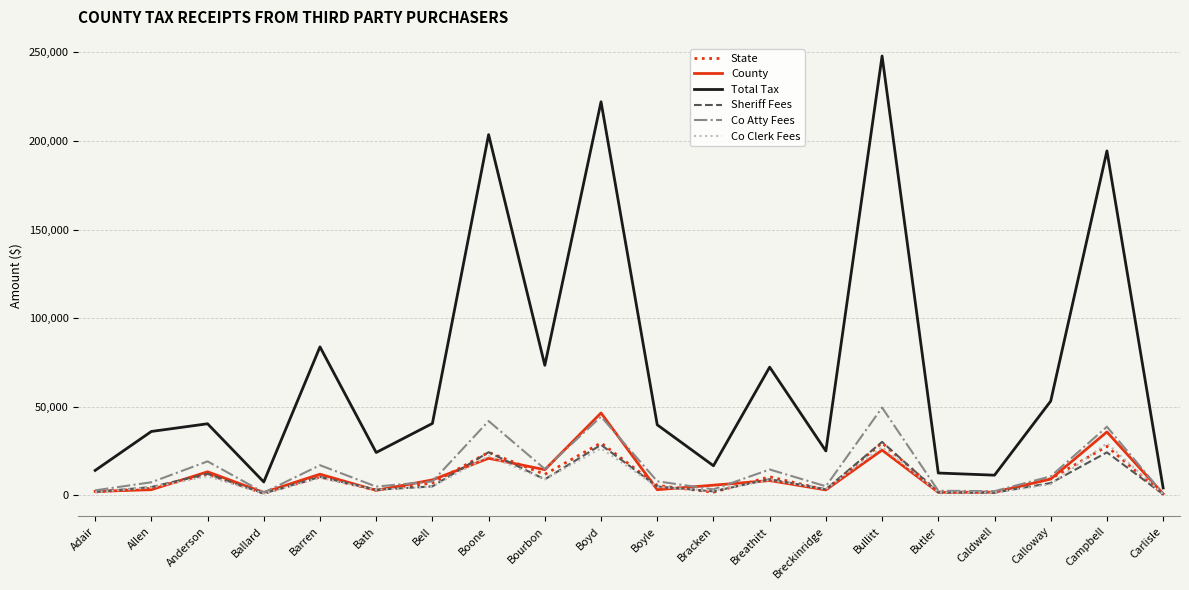

True or false: Co Clerk Fees and Total Tax intersect in this chart.

False